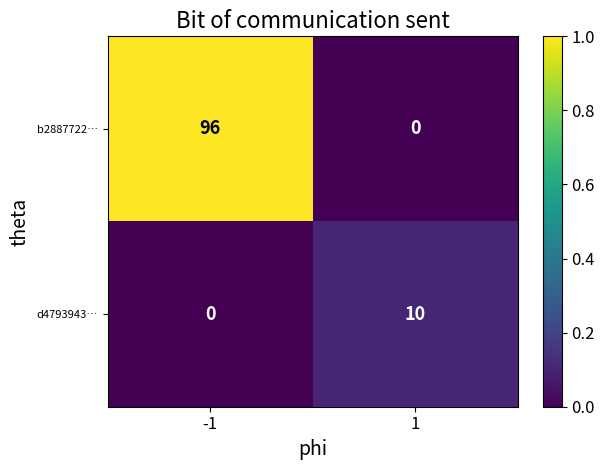

What is the spread (max minus min) of values at -1?

96